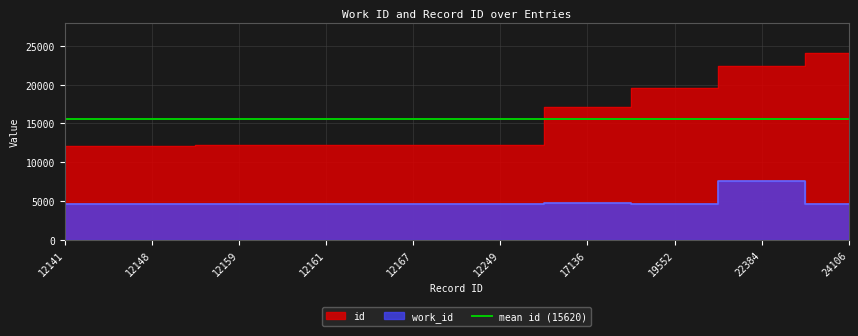

True or false: work_id has a value of 4613 at 12167.

True